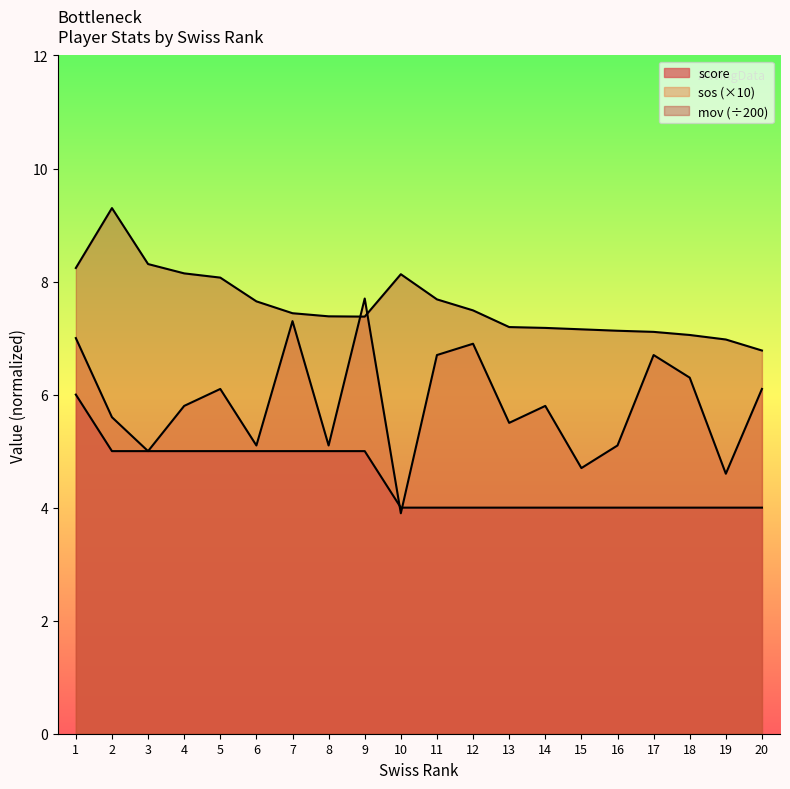

In sos, how many points are lower than both neighbors (excluding endpoints)?

7